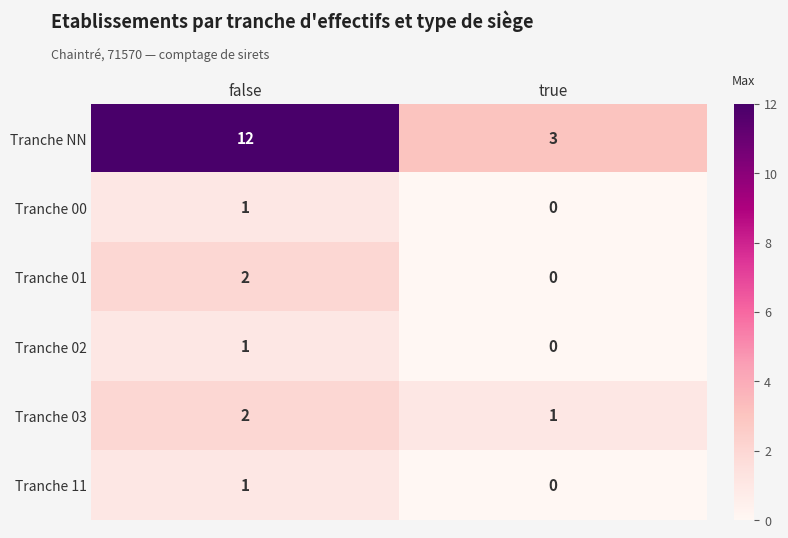

At which label does Tranche 01 reach its peak?

false